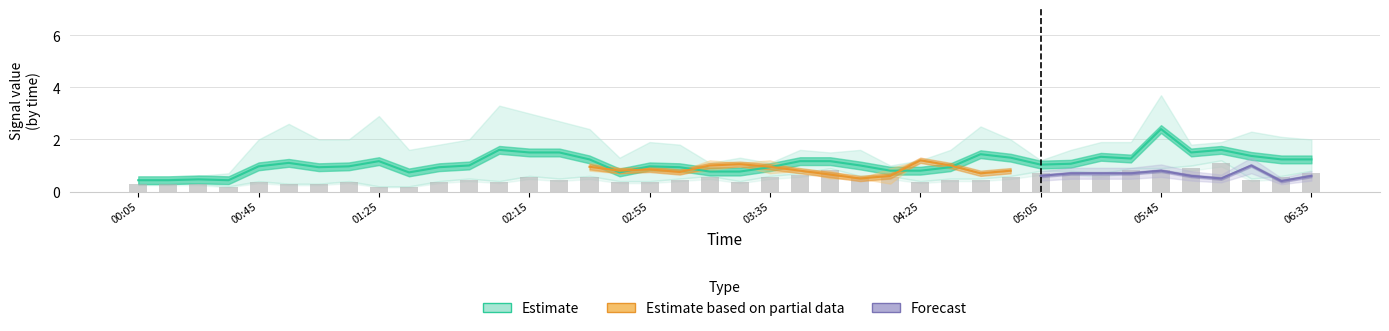

Are the bars horizontal?

No